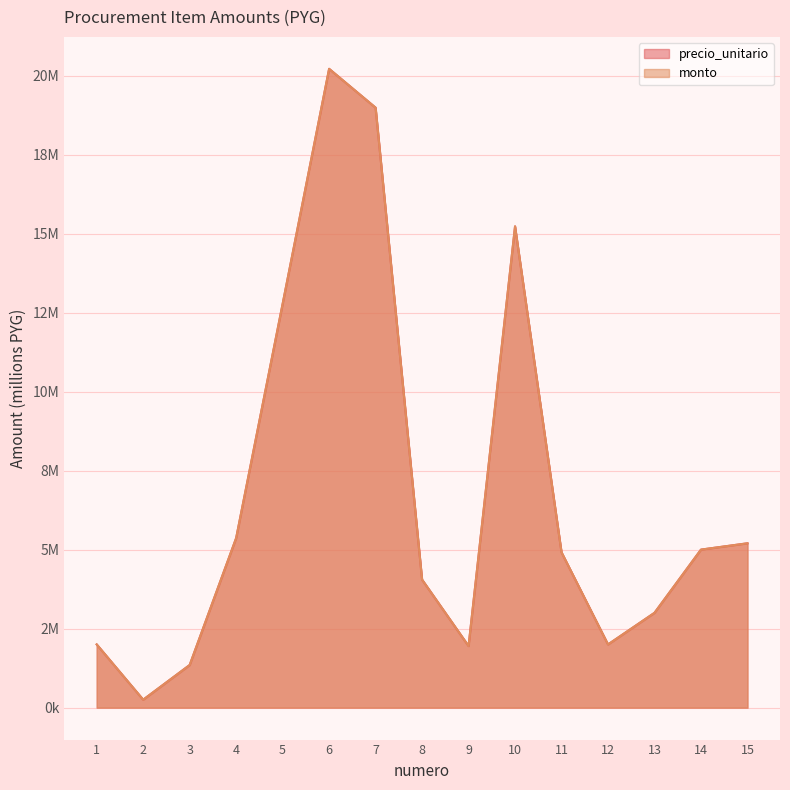

What is the sum of the precio_unitario values at 3 and 5?

14.1